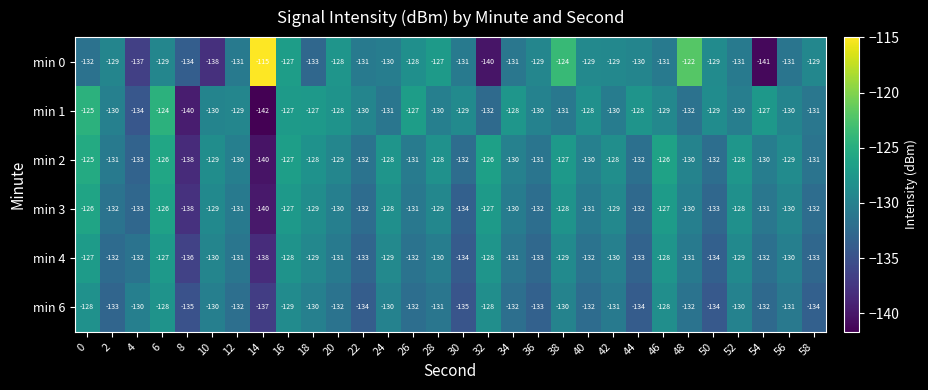

Between 8 and 14, which series saw the biggest shift?

min 0